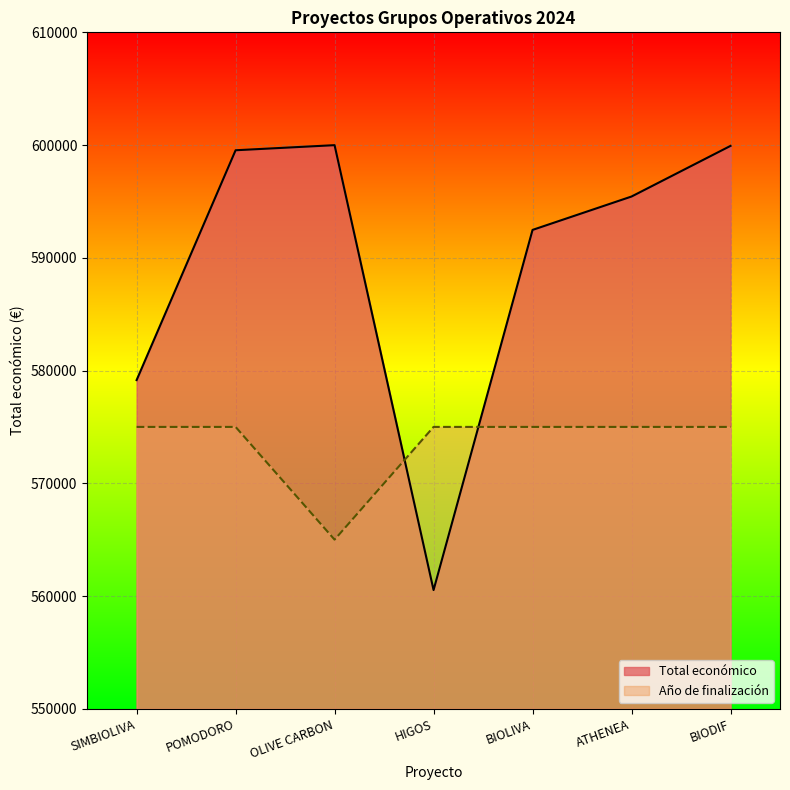

Rank the series by their maximum value, from highest to lowest.

Total económico, Año de finalización